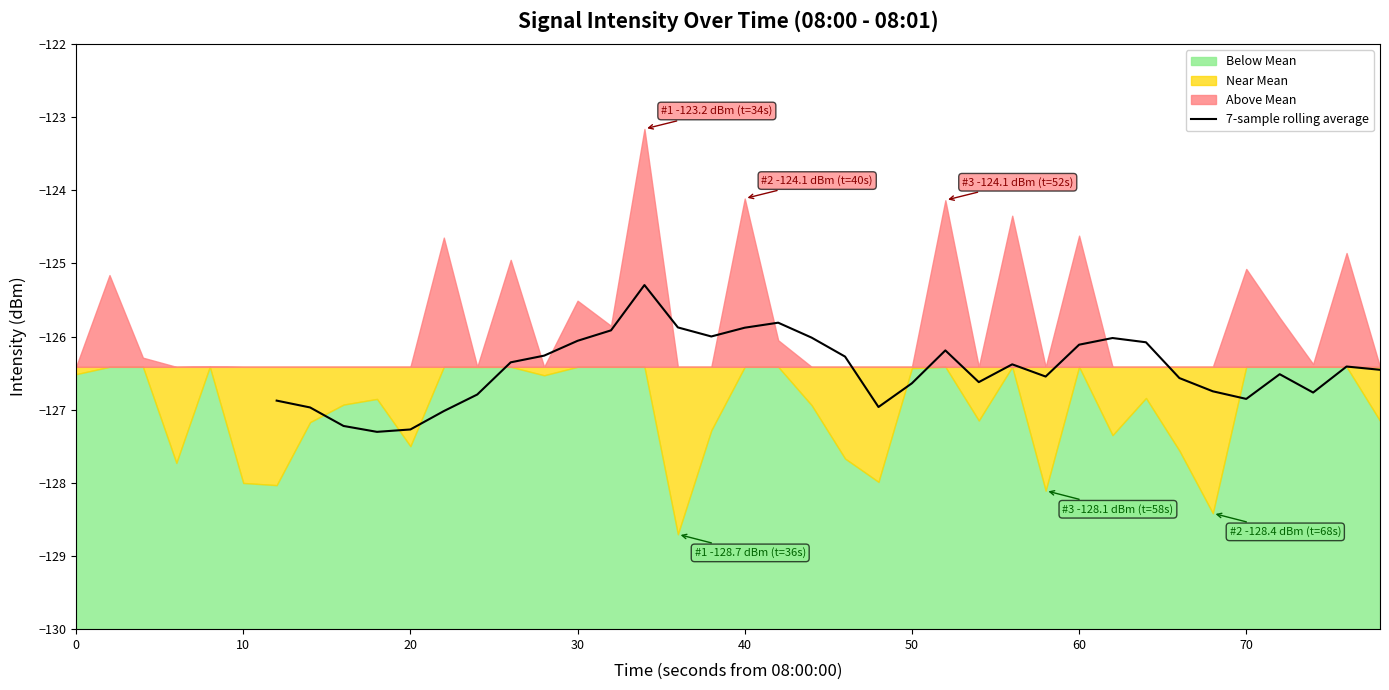

Is it true that 7-sample rolling average equals -180.4 at 40?

False